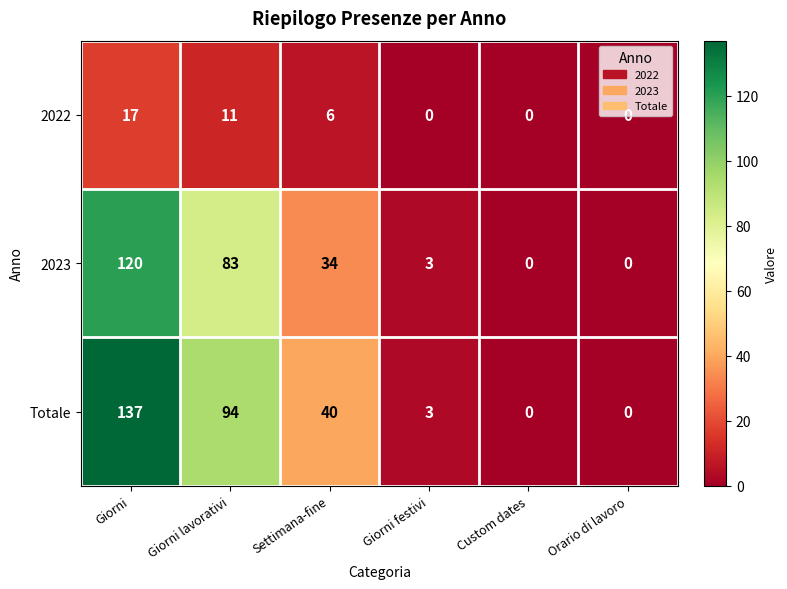

What value does the 2023 series have at Settimana-fine?

34